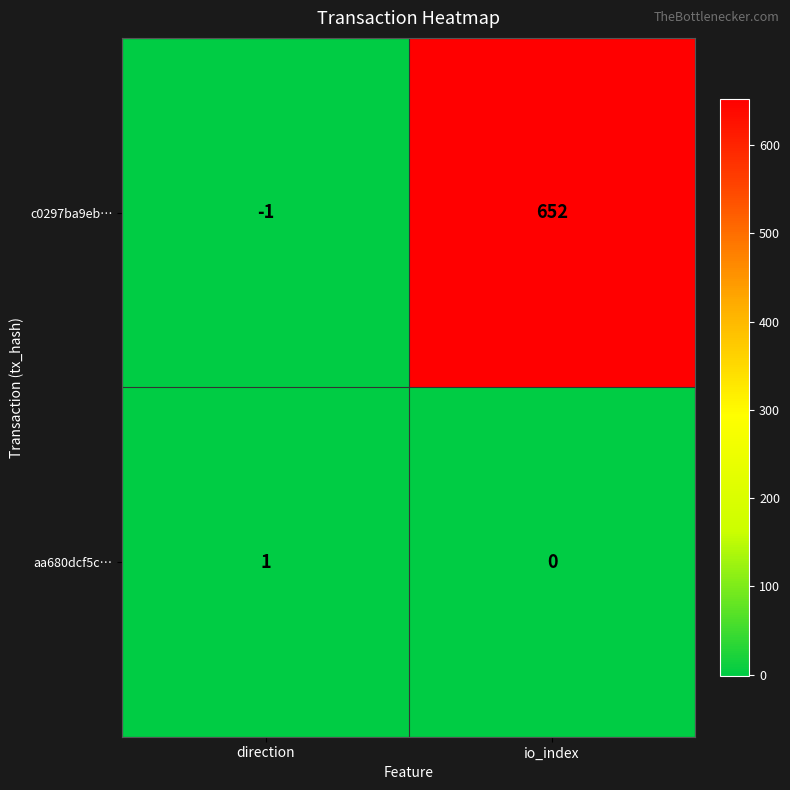

Rank the series by their average value, from lowest to highest.

aa680dcf5c…, c0297ba9eb…